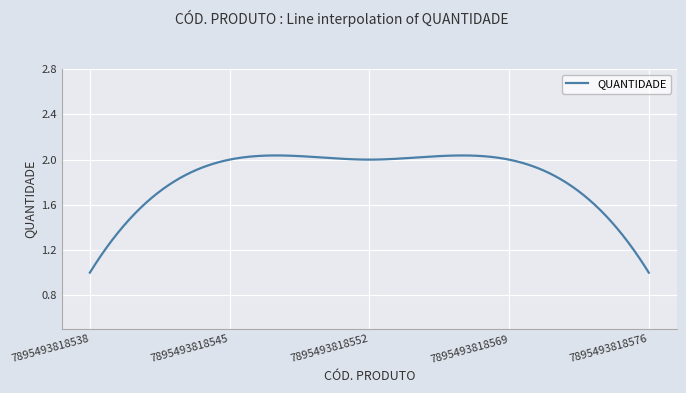

How many series are shown in this chart?

1